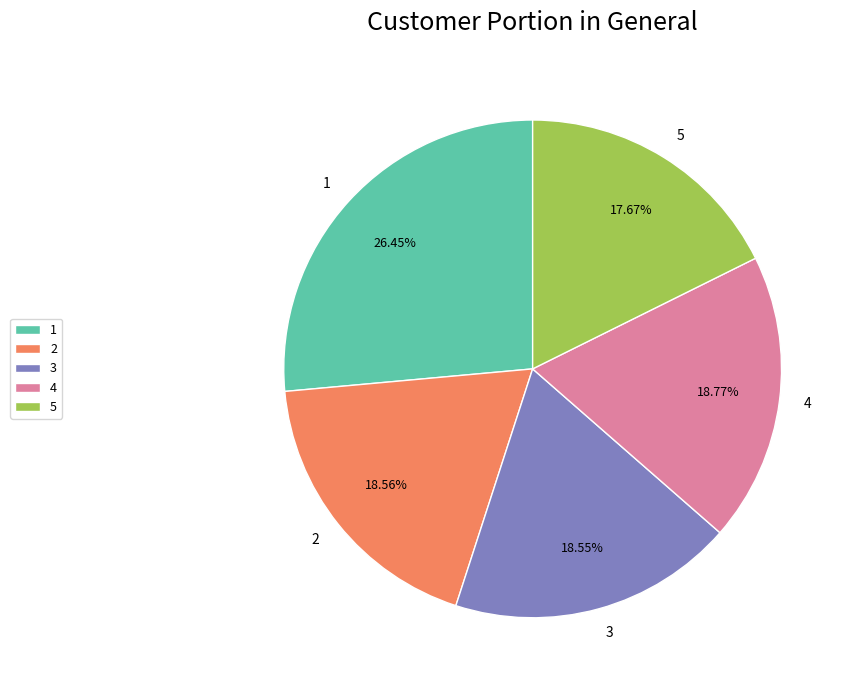

Is the sum of 5 and 4 greater than half?

No